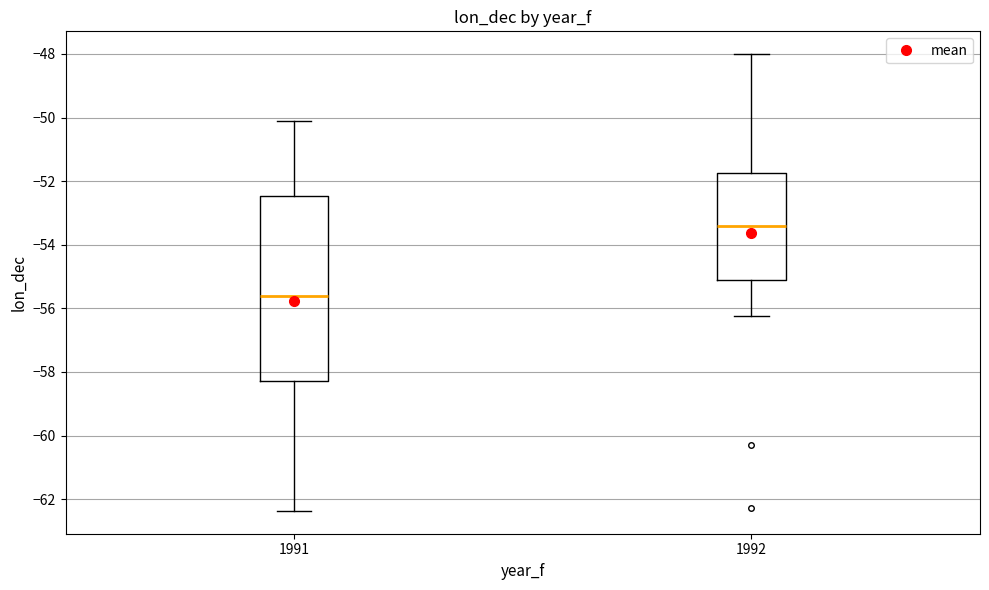

Reading left to right, transcribe this box plot: for each box, give where its median line is, the range the box spans, and where its two whiskers end, as read against the y-axis. The values are not printed on the chart, so give them approximately, as read against the axis.

1991: median -55.6, box -58.2 to -52.4, whiskers -62.4 to -50.2
1992: median -53.4, box -55.2 to -51.8, whiskers -56.2 to -48.0